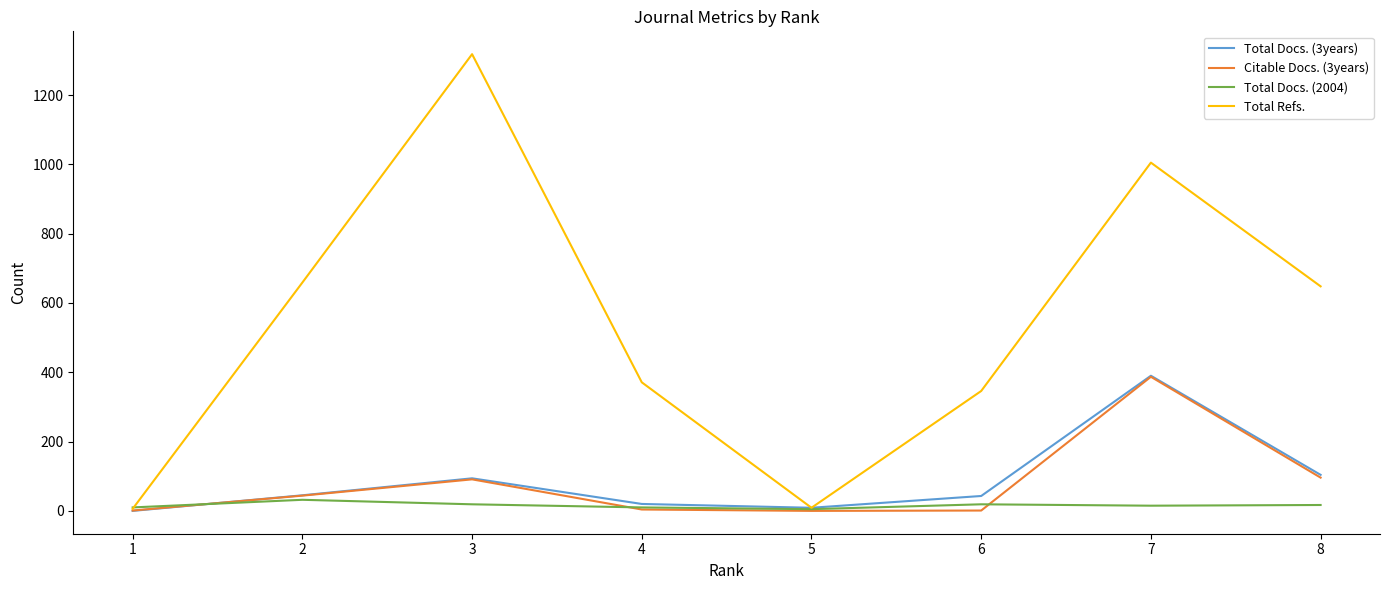

Where is the first local maximum for Total Docs. (3years)?

3